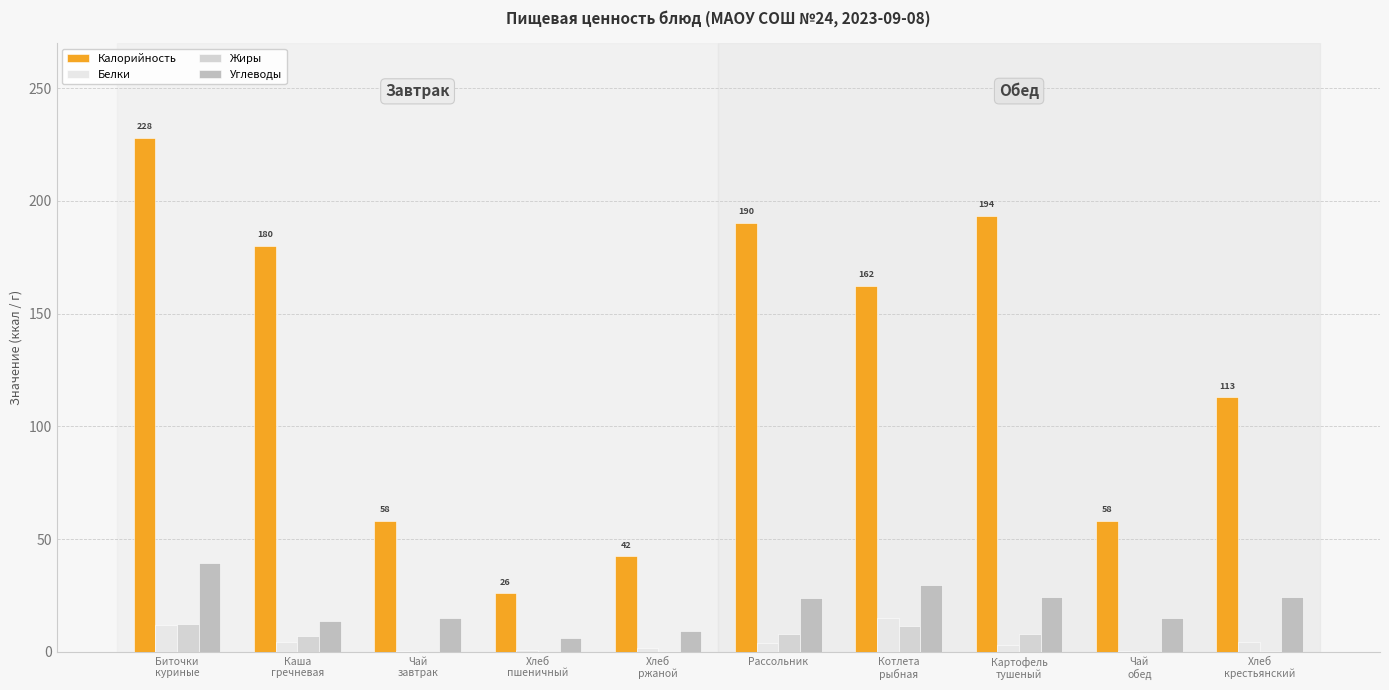

How many values in the Жиры series exceed 7?

5